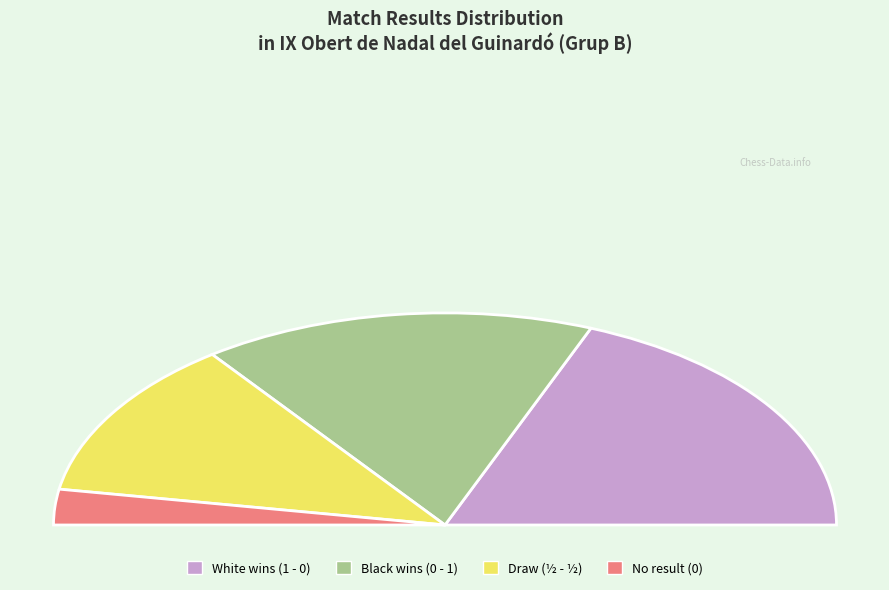

What portion of the pie excludes ½ - ½?

75.7%